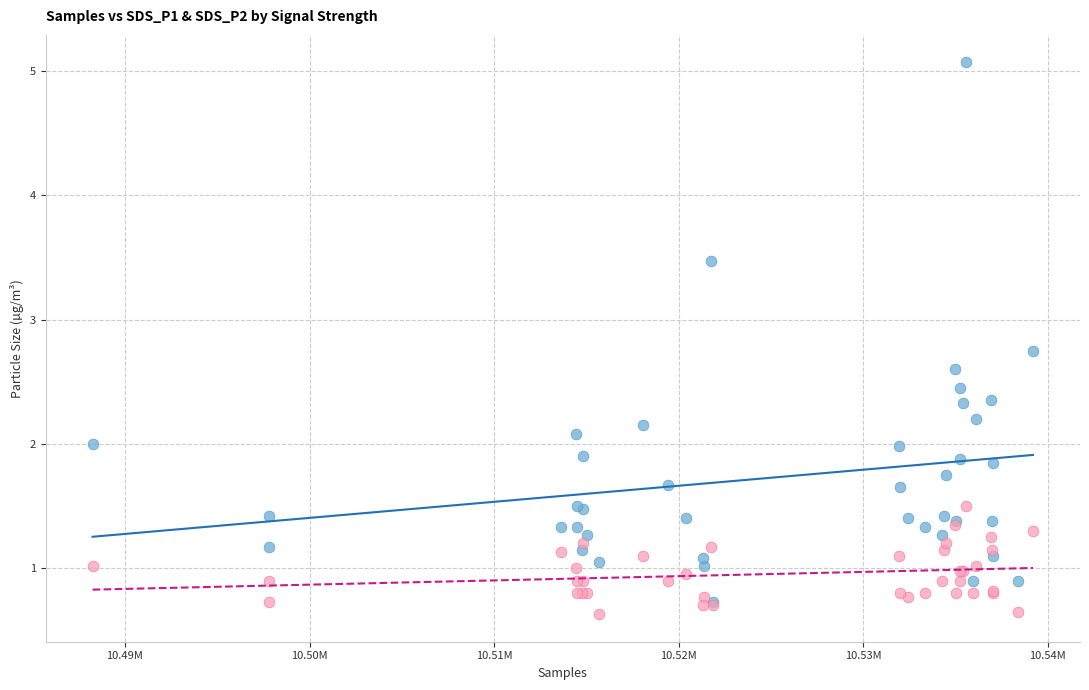

Which series has the widest spread of Y values?

SDS_P1